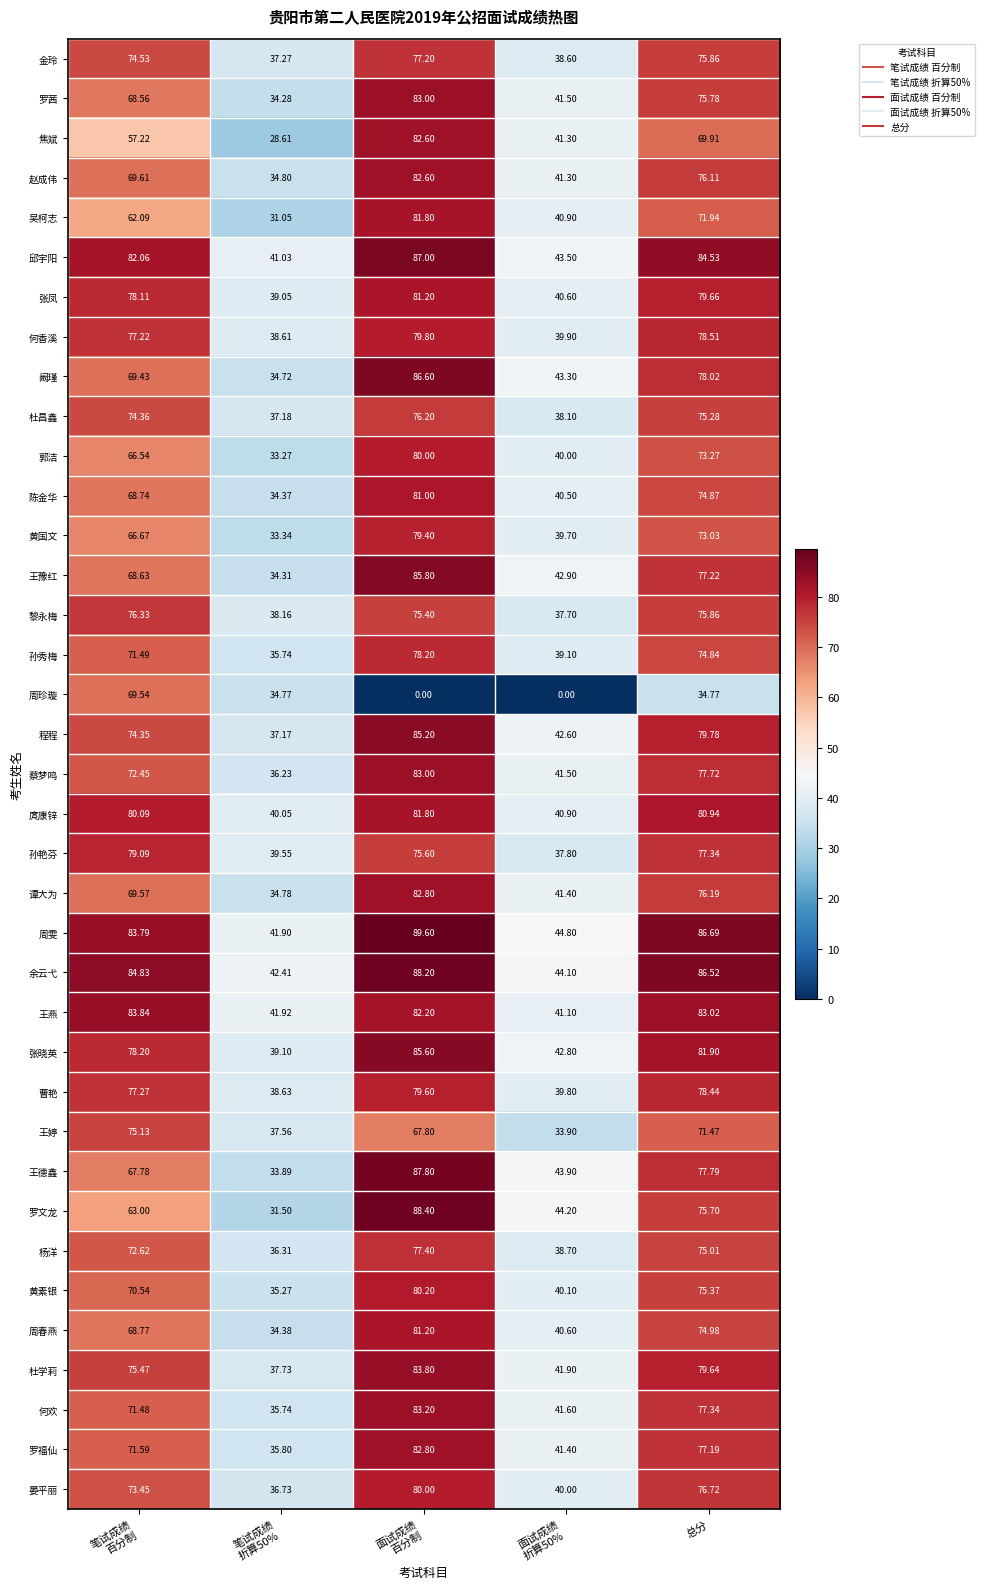

Which series has the largest range (max minus min)?

周珍璇